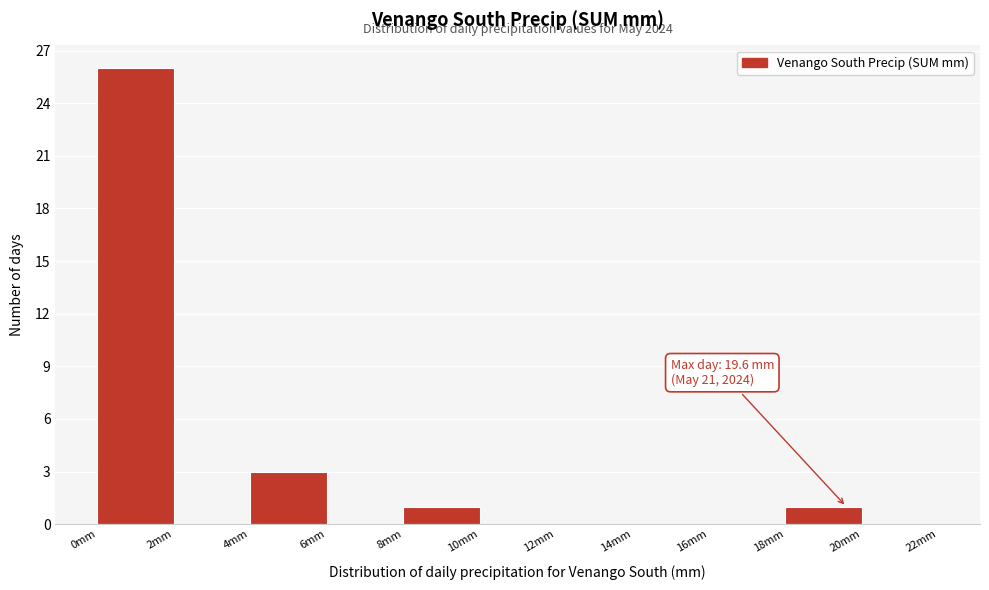

Which range on the x-axis has the tallest bar?

0 to 2